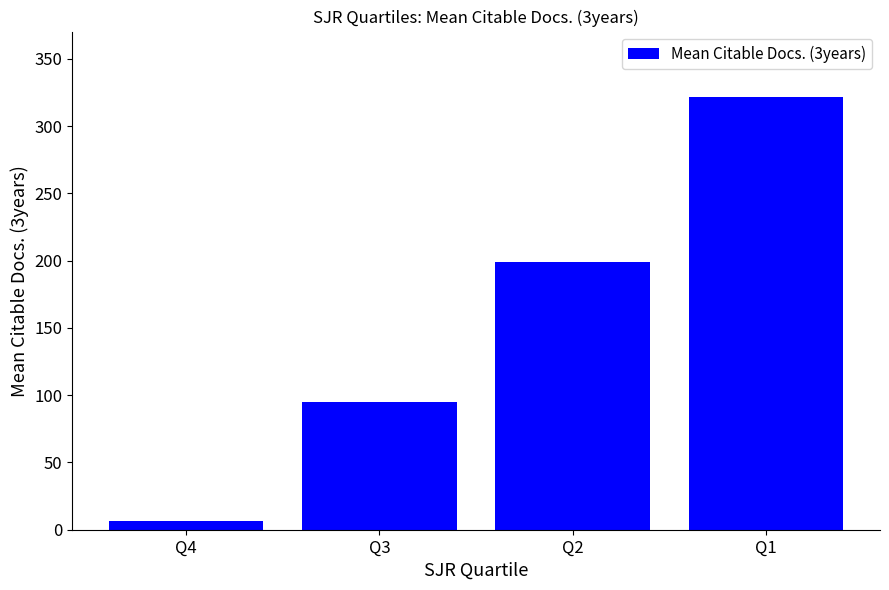

Is it true that the value at Q1 is 224.3?

False